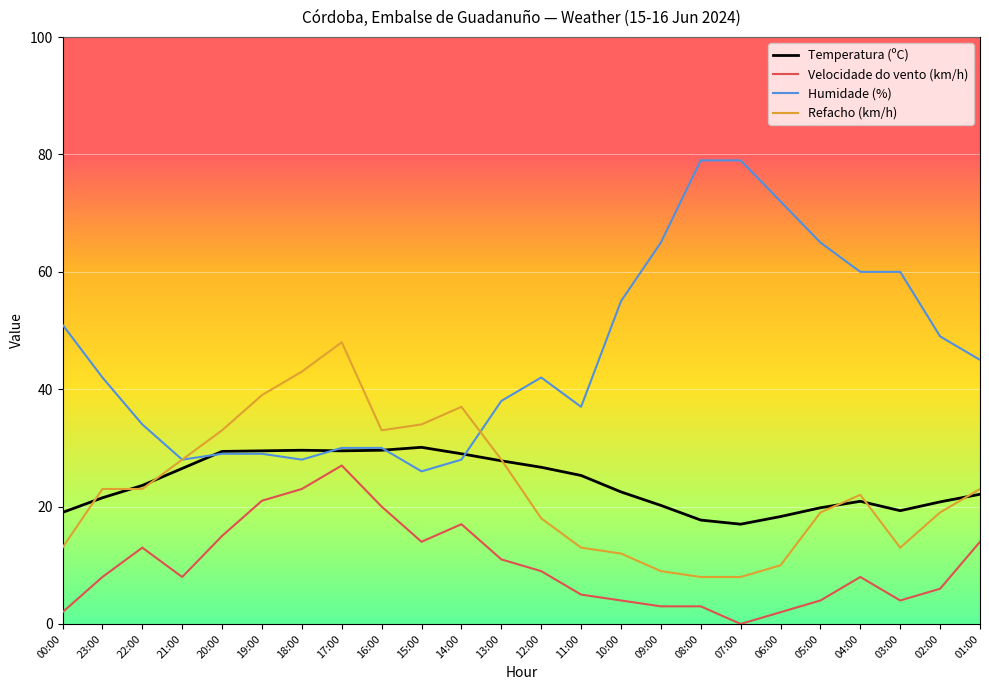

True or false: Refacho (km/h) and Temperatura (ºC) cross at least once.

True